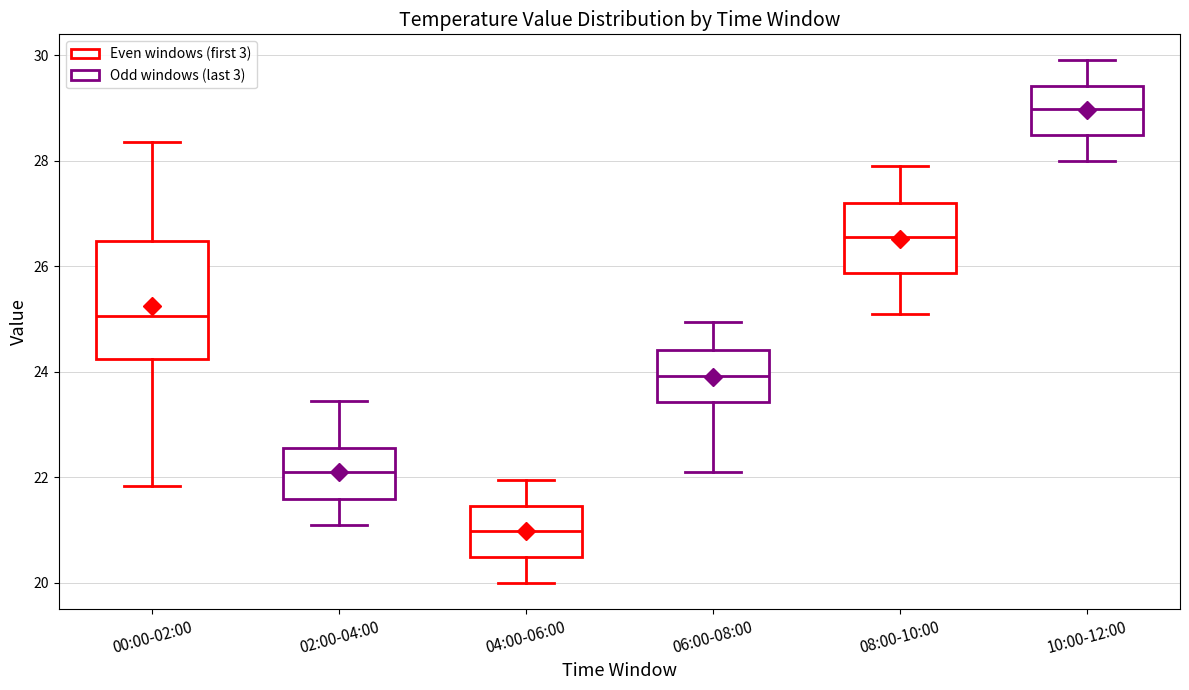

Reading left to right, transcribe this box plot: for each box, give where its median line is, the range the box spans, and where its two whiskers end, as read against the y-axis. The values are not printed on the chart, so give them approximately, as read against the axis.

00:00-02:00: median 25.0, box 24.2 to 26.4, whiskers 21.8 to 28.4
02:00-04:00: median 22.2, box 21.6 to 22.6, whiskers 21.2 to 23.4
04:00-06:00: median 21.0, box 20.4 to 21.4, whiskers 20.0 to 22.0
06:00-08:00: median 24.0, box 23.4 to 24.4, whiskers 22.2 to 25.0
08:00-10:00: median 26.6, box 25.8 to 27.2, whiskers 25.2 to 28.0
10:00-12:00: median 29.0, box 28.4 to 29.4, whiskers 28.0 to 30.0